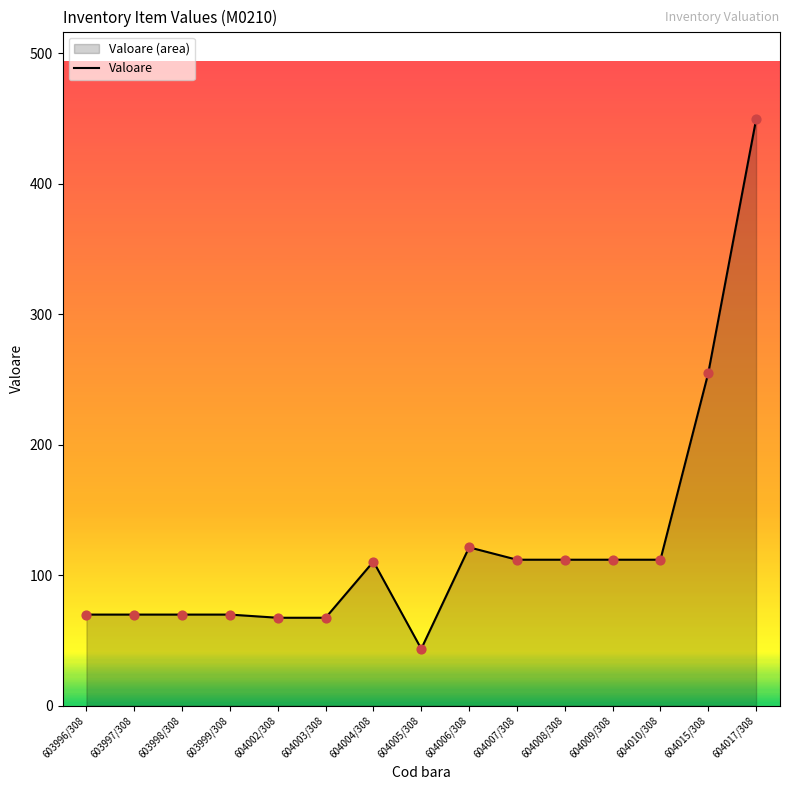

What is the change in value from 604004/308 to 604010/308?

+1.4